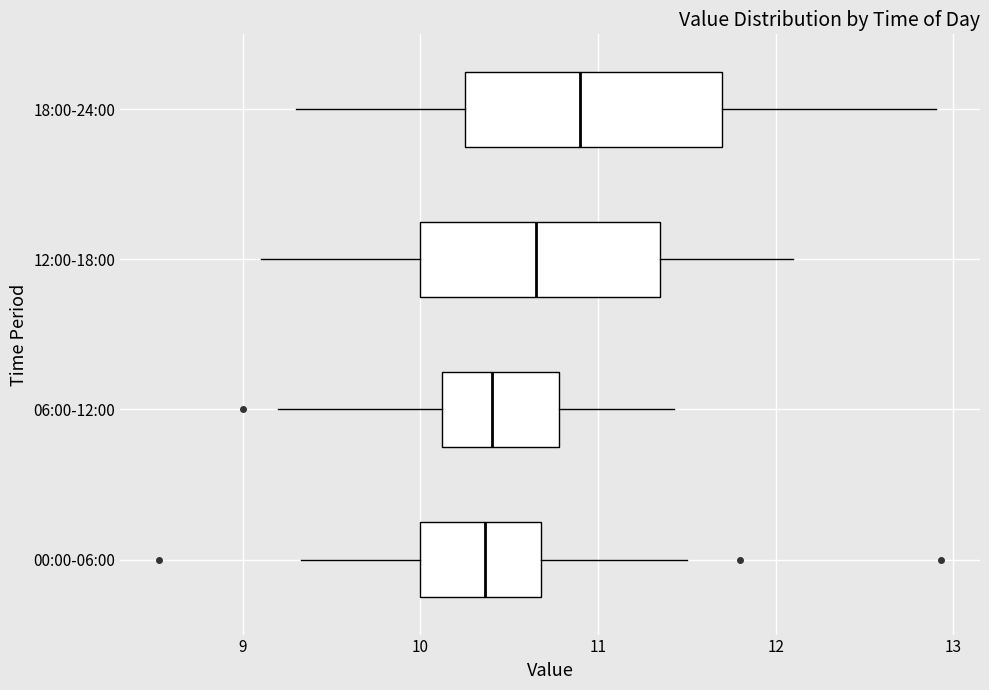

Reading bottom to top, read every box against the x-axis: the position of its median line, the range the box covers, and the ends of its whiskers. The values are not printed on the chart, so give them approximately, as read against the axis.

00:00-06:00: median 10.4, box 10.0 to 10.7, whiskers 9.3 to 11.5
06:00-12:00: median 10.4, box 10.1 to 10.8, whiskers 9.2 to 11.4
12:00-18:00: median 10.7, box 10.0 to 11.4, whiskers 9.1 to 12.1
18:00-24:00: median 10.9, box 10.3 to 11.7, whiskers 9.3 to 12.9